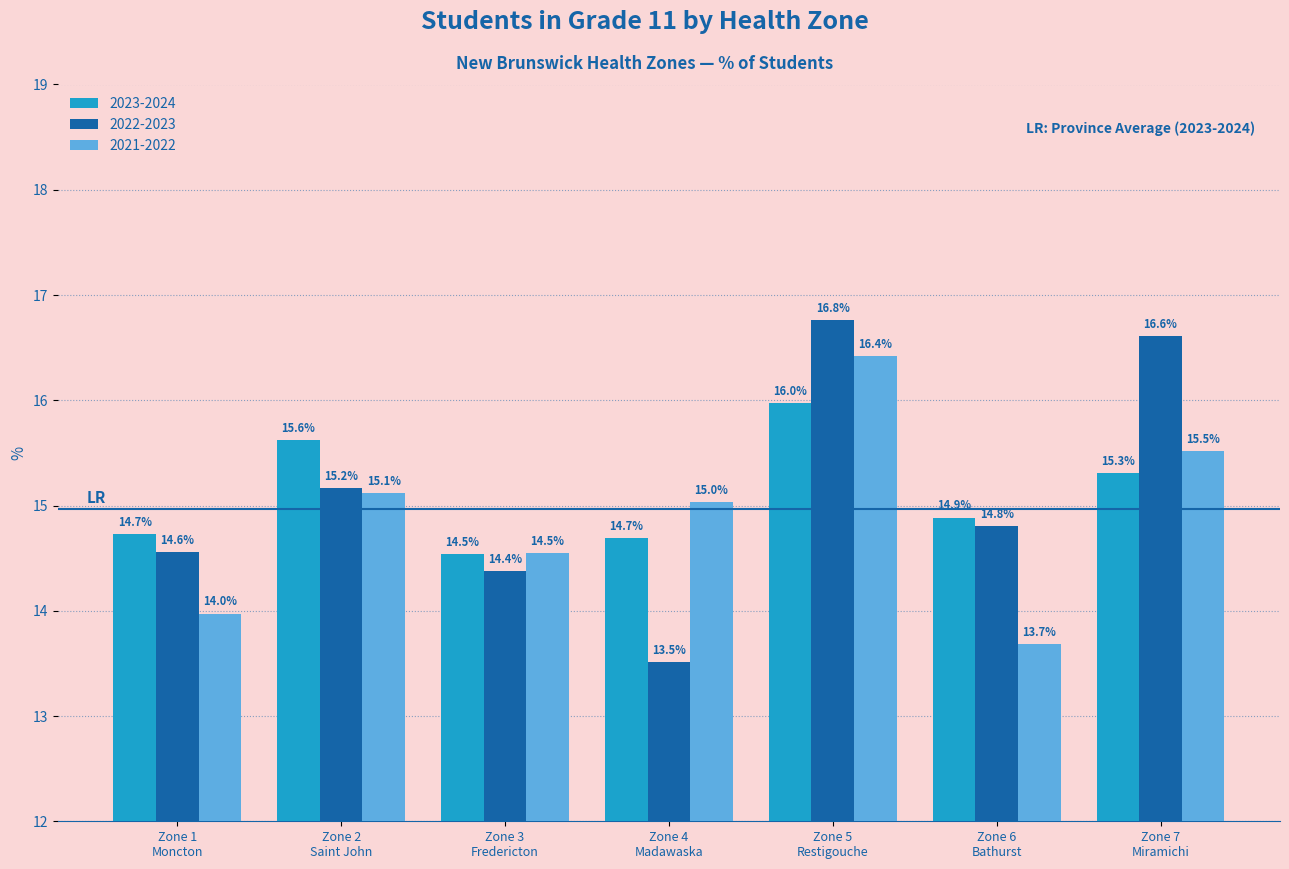

At how many categories does at least one series exceed 16?

2